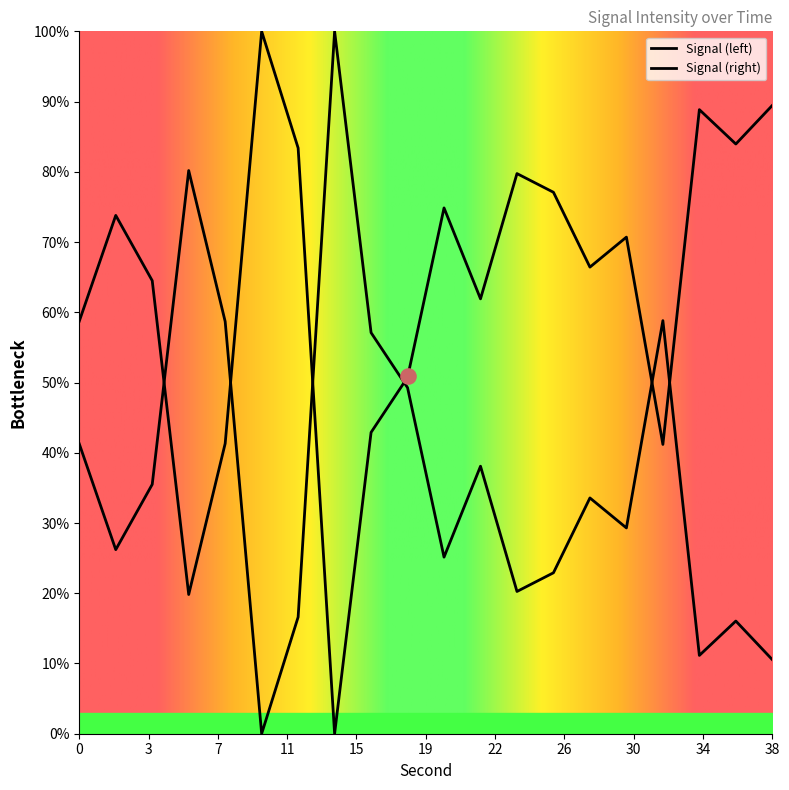

What is the change in value from 6 to 36?

-64.1